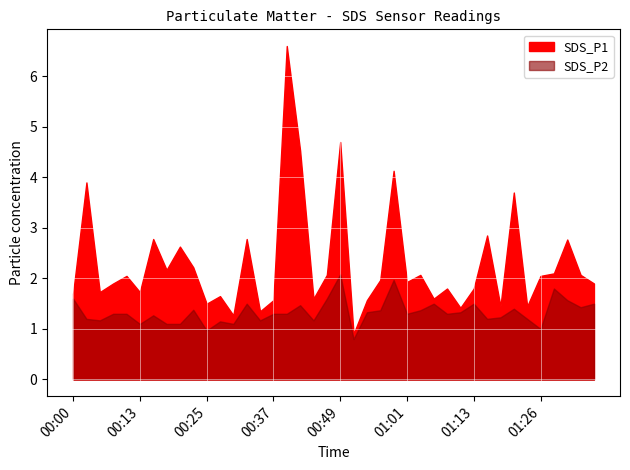

What is the maximum value for SDS_P1?

6.6